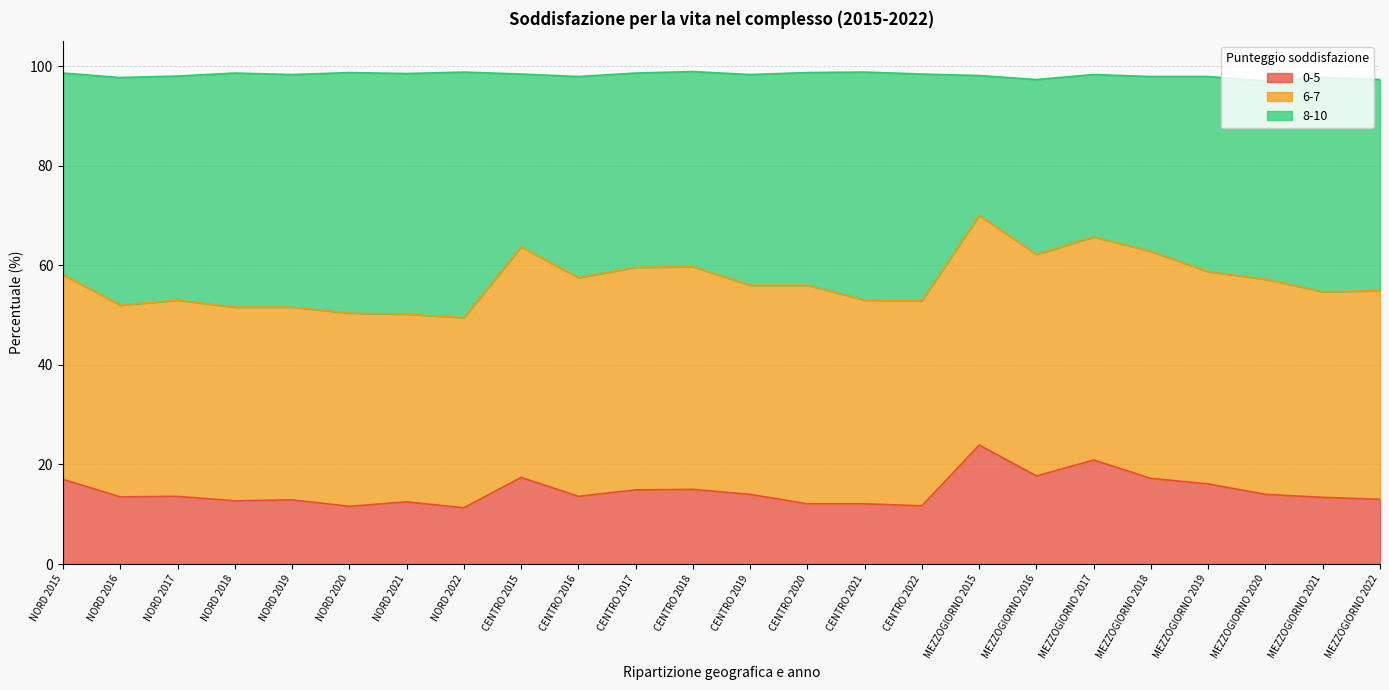

True or false: 0-5 has a value of 19.1 at NORD 2020.

False